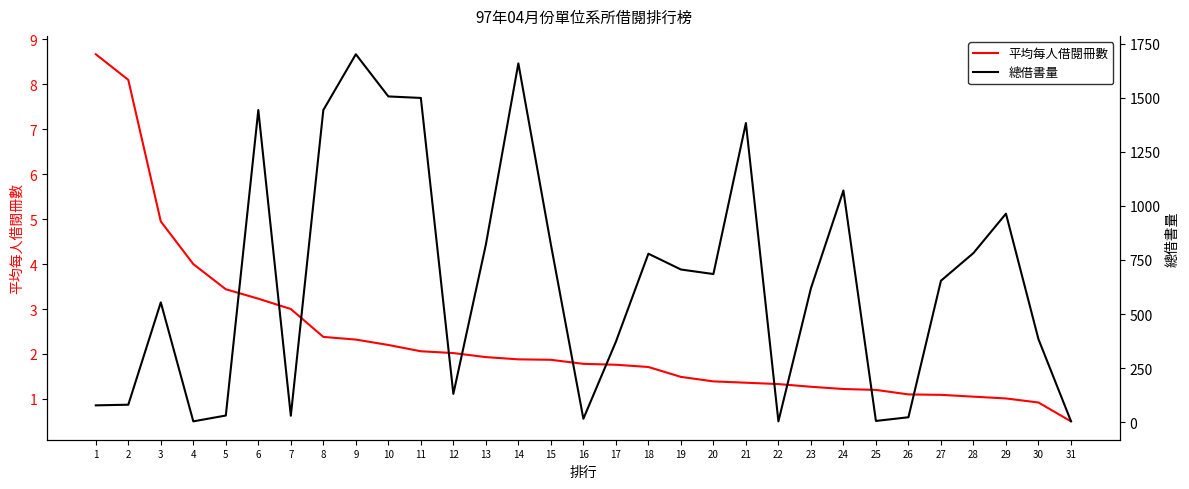

Does the chart have visible grid lines?

No